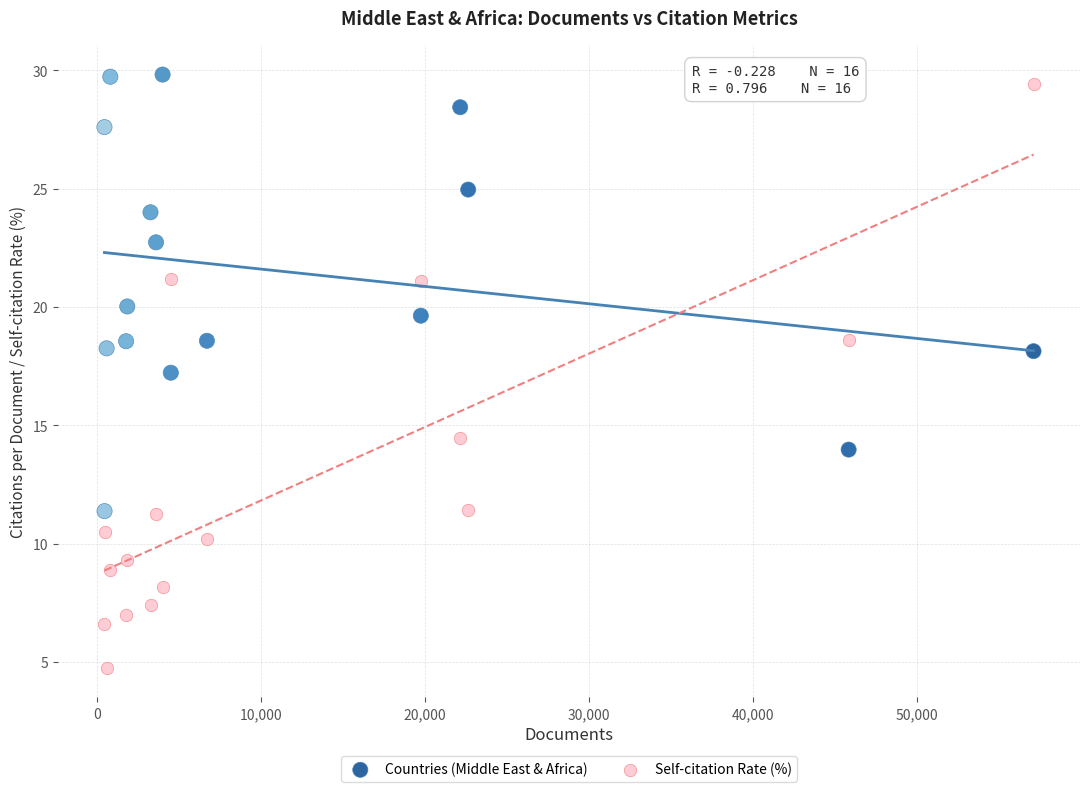

Across all data points, what is the range of X values (max minus min)?

56629.0